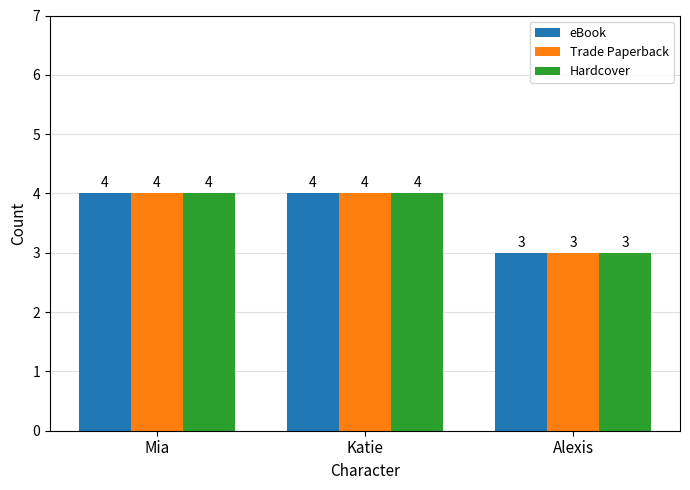

What is the smallest value displayed?

3